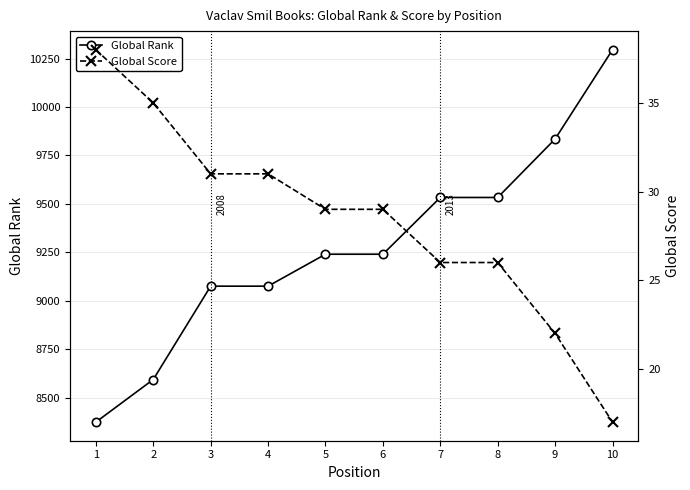

At which label does Global Score reach its peak?

1